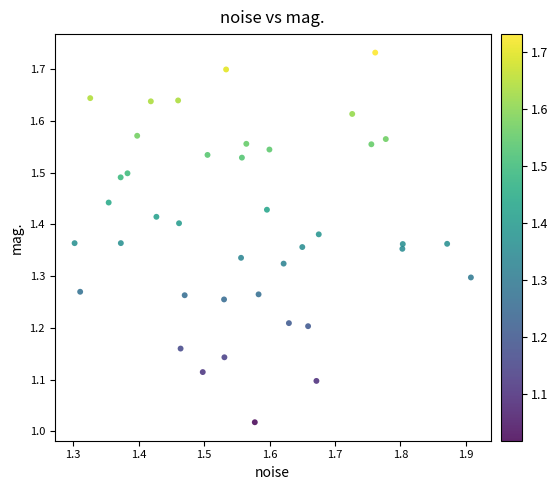

What is the range of Y values (max minus min)?

0.7